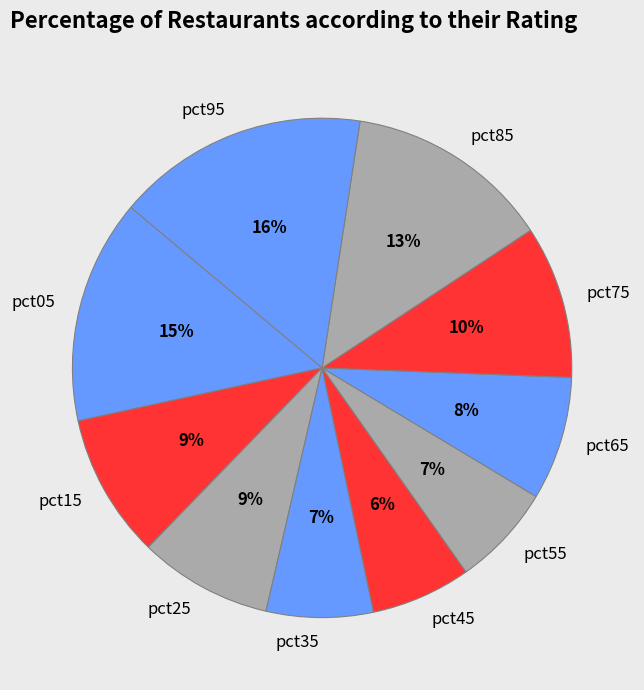

Combined, do pct15 and pct35 account for over 50%?

No